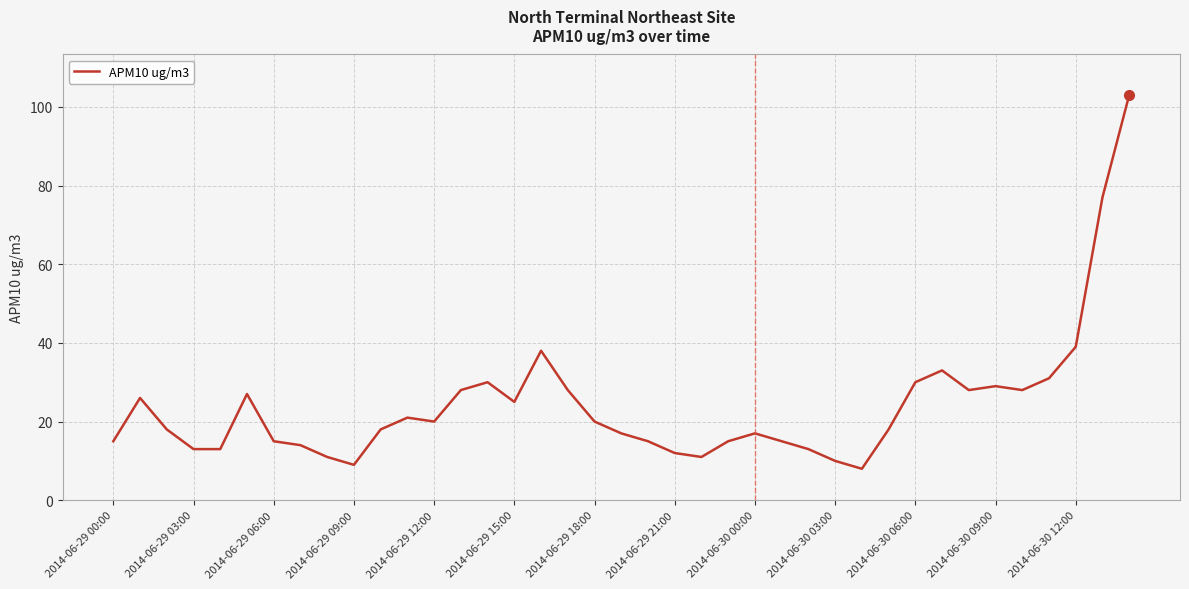

What is the smallest value displayed?

8